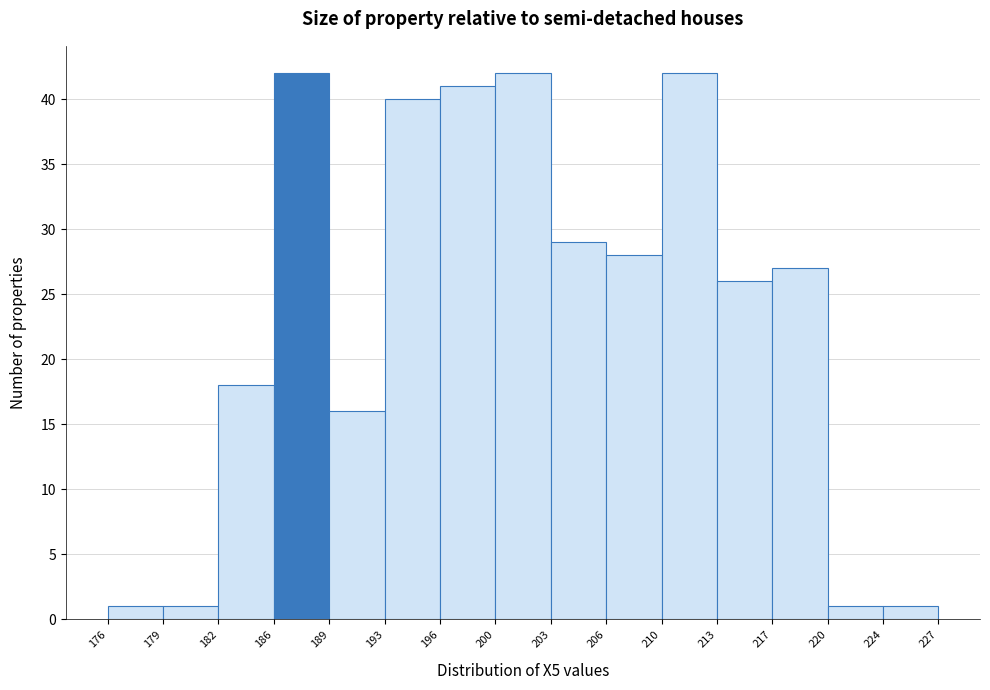

Reading left to right, transcribe this chart: for each bar, give the range it covers on the x-axis and its height. The values are not printed on the chart, so give them approximately, as read against the axis.

176 to 179: 1
179 to 182: 1
182 to 186: 18
186 to 189: 42
189 to 193: 16
193 to 196: 40
196 to 200: 41
200 to 203: 42
203 to 206: 29
206 to 210: 28
210 to 213: 42
213 to 217: 26
217 to 220: 27
220 to 224: 1
224 to 227: 1